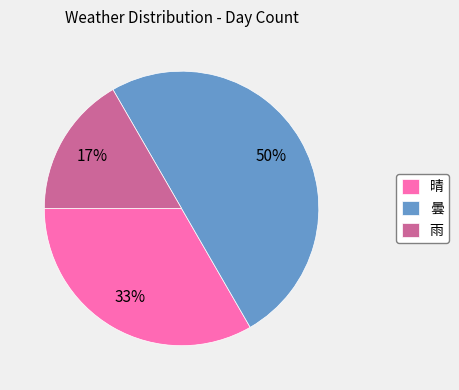

True or false: 曇 accounts for 50% of the total.

True